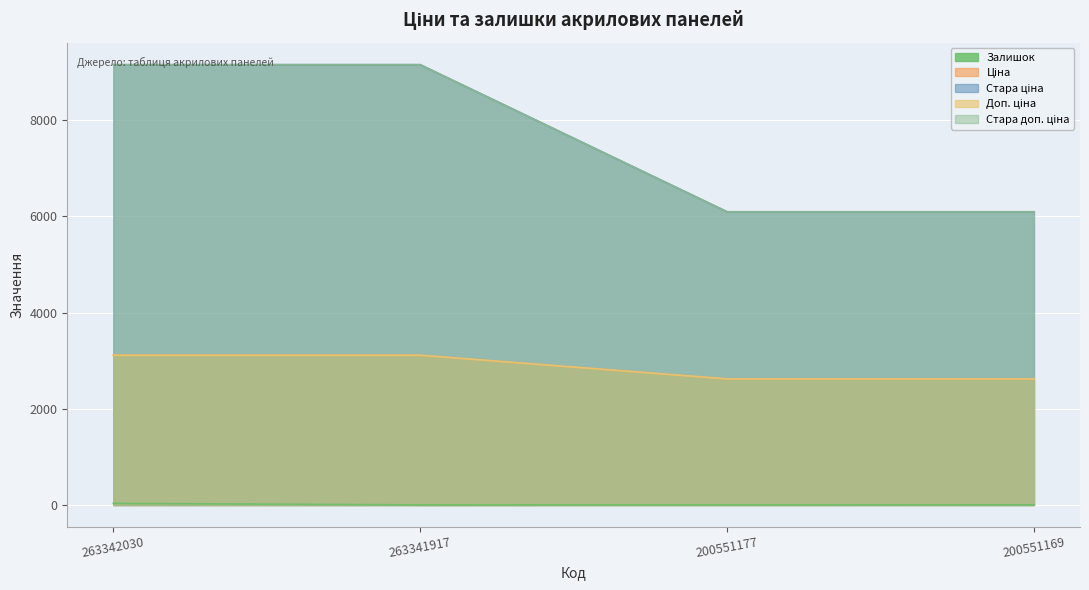

True or false: Залишок has a value of 43.0 at 263342030.

False